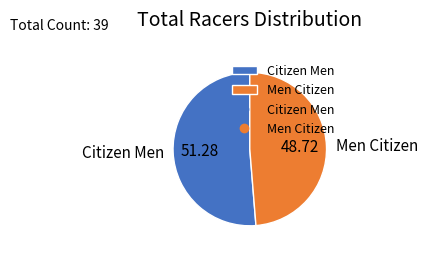

Do Men Citizen and Citizen Men together represent more than half of the pie?

Yes